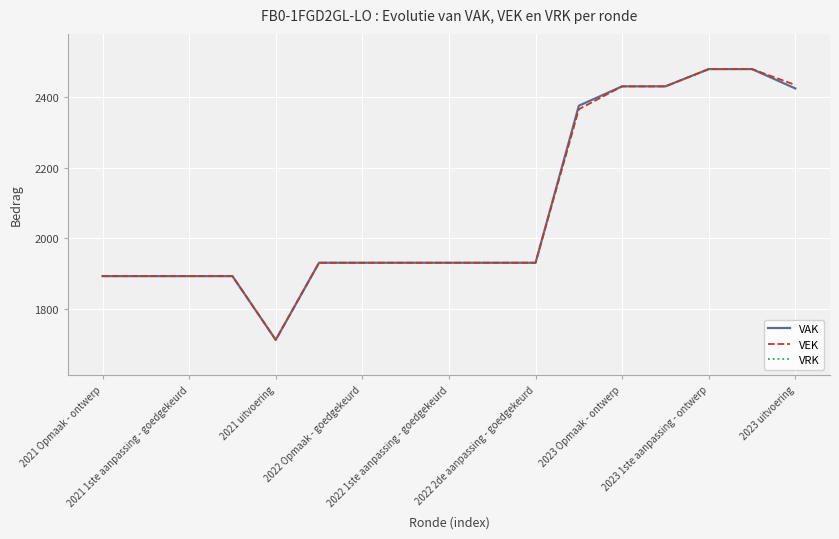

Reading left to right, extract all data points from this chart.

VAK: 1892	1892	1892	1892	1711	1930	1930	1930	1930	1930	1930	2376	2431	2431	2480	2480	2425
VEK: 1892	1892	1892	1892	1711	1930	1930	1930	1930	1930	1930	2366	2431	2431	2480	2480	2435
VRK: 0	0	0	0	0	0	0	0	0	0	0	0	0	0	0	0	0